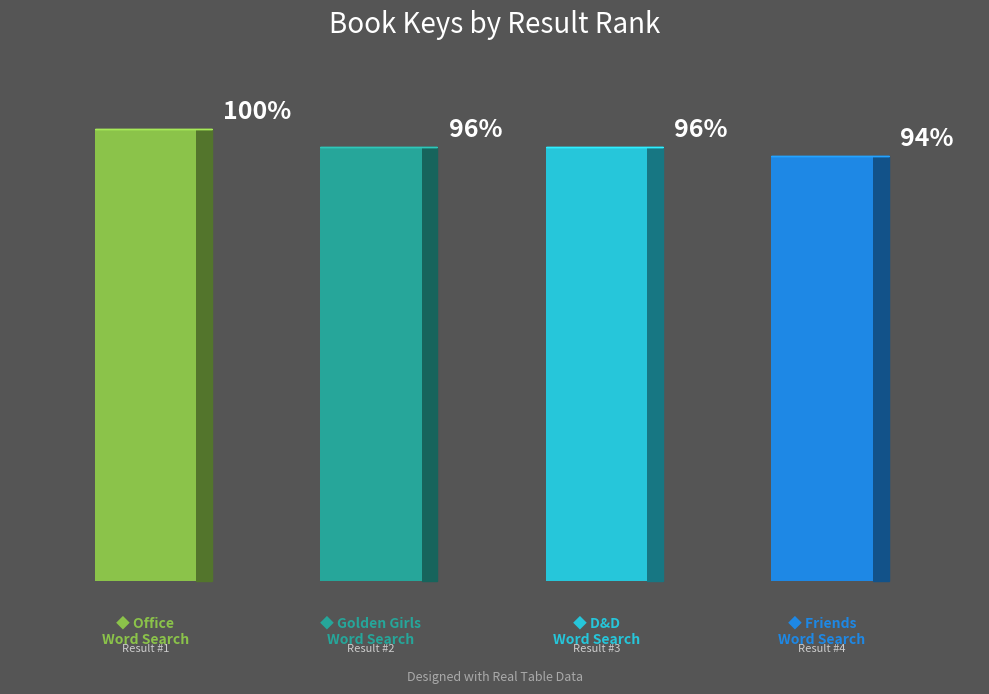

Are the bars horizontal?

No